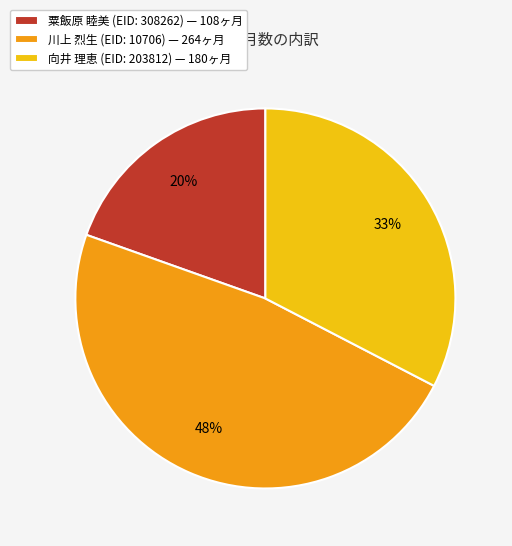

To the nearest percent, what is the average slice percentage?

33%